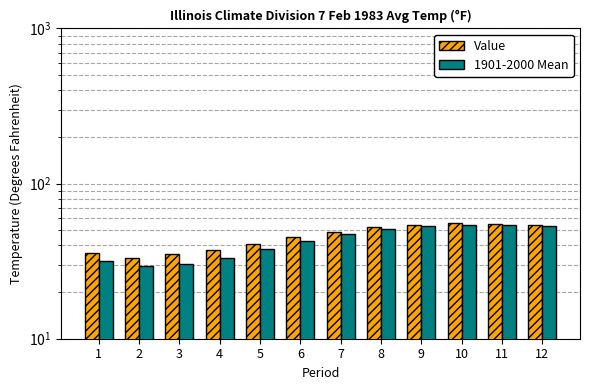

List the series in order of their peak value, lowest first.

1901-2000 Mean, Value